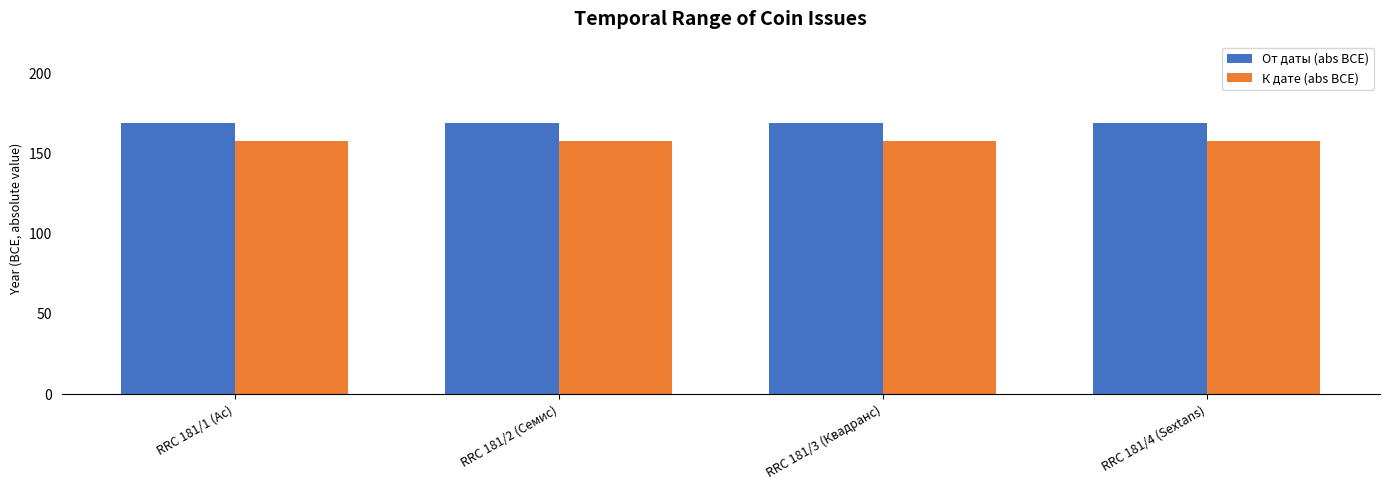

Read the К дате (abs BCE) value at RRC 181/1 (Ас).

158